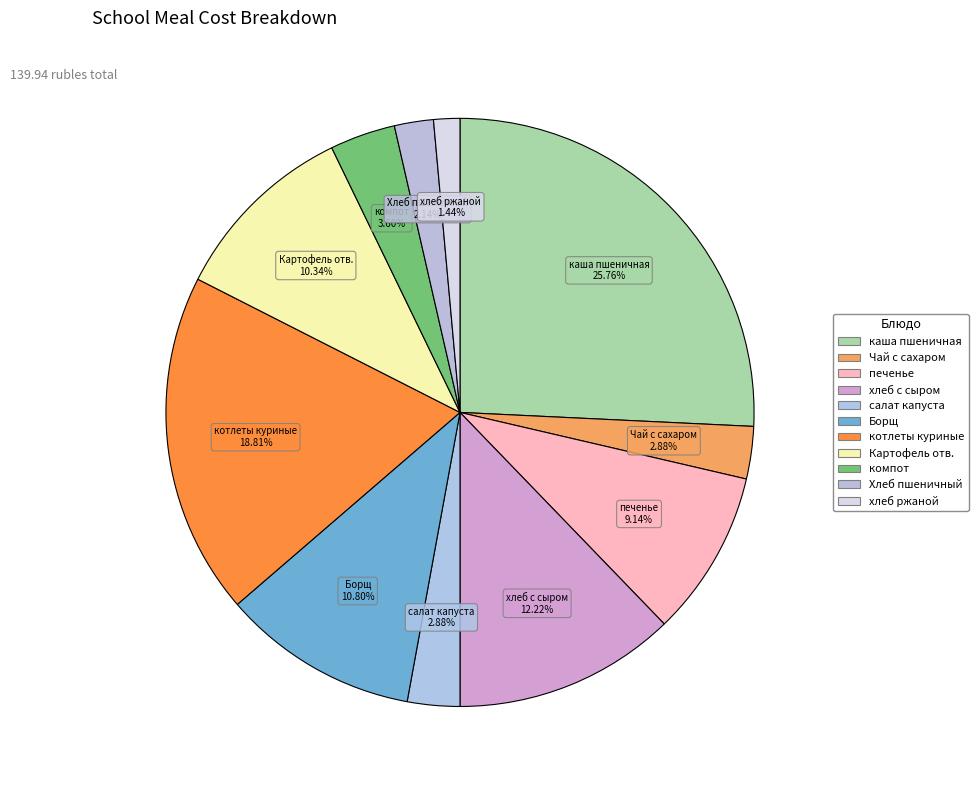

Approximately how many times larger is the value at каша пшеничная compared to салат капуста?

8.9